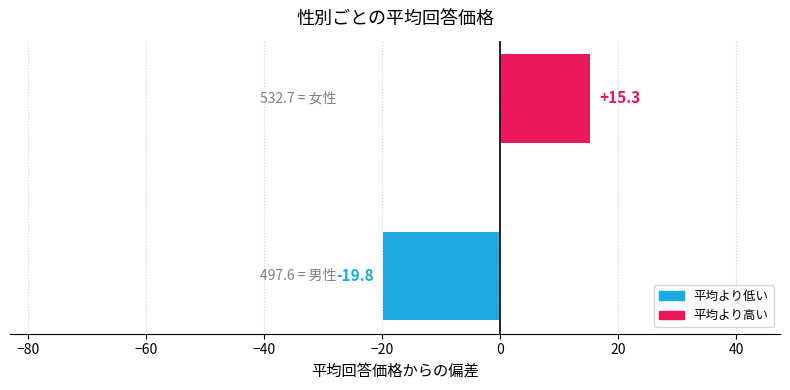

What is the maximum value shown in the chart?

15.3